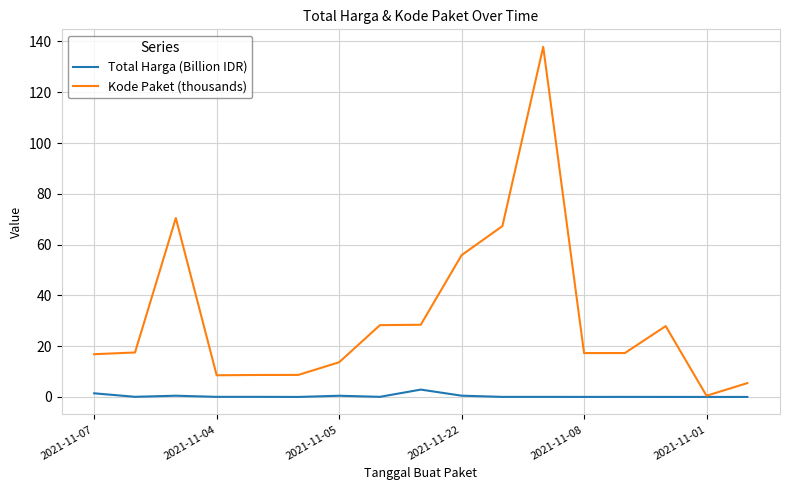

Rank the series by their average value, from lowest to highest.

Total Harga (Billion IDR), Kode Paket (thousands)